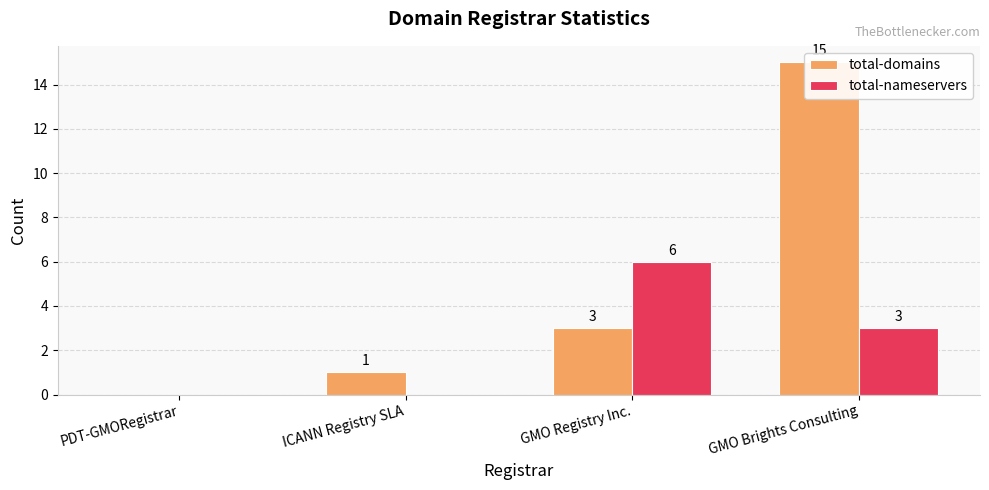

At how many categories does at least one series exceed 5?

2